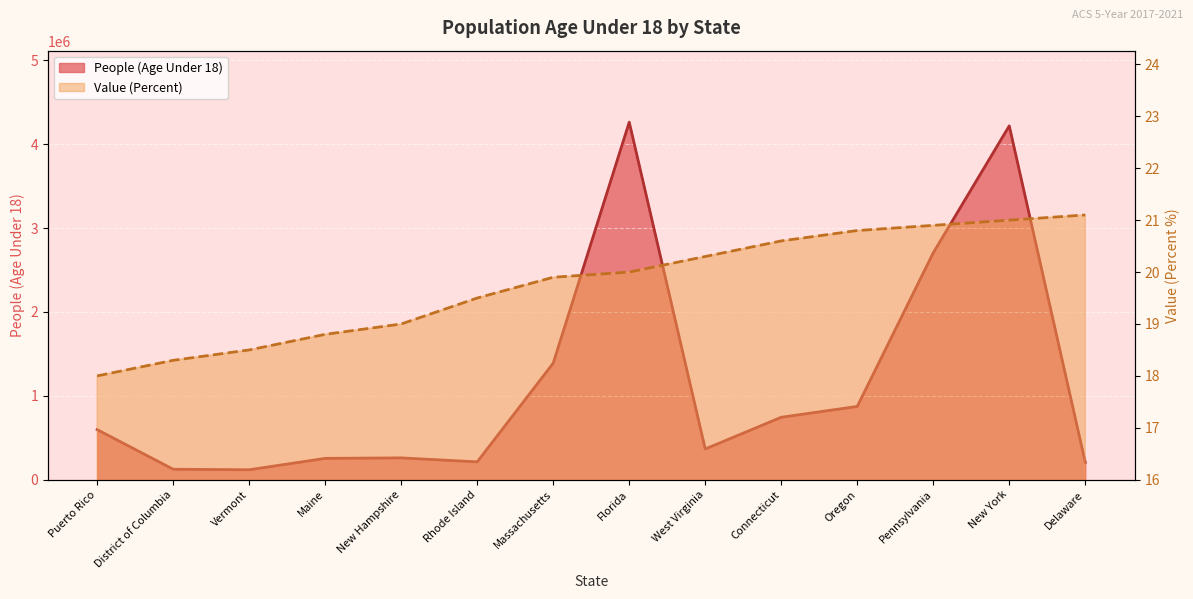

What is the maximum value for Value (Percent)?

21.1